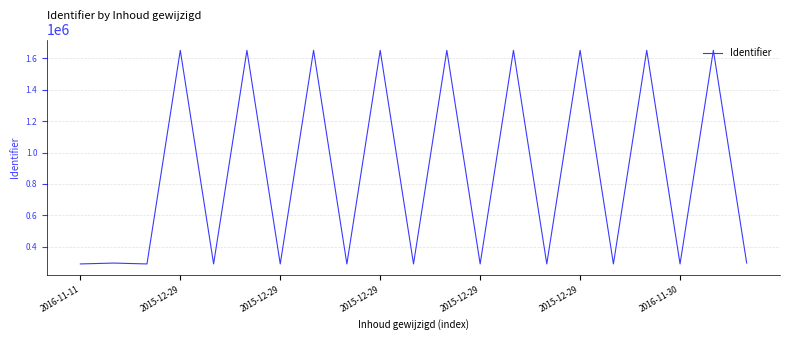

What is the difference between the maximum and minimum values?

1362317